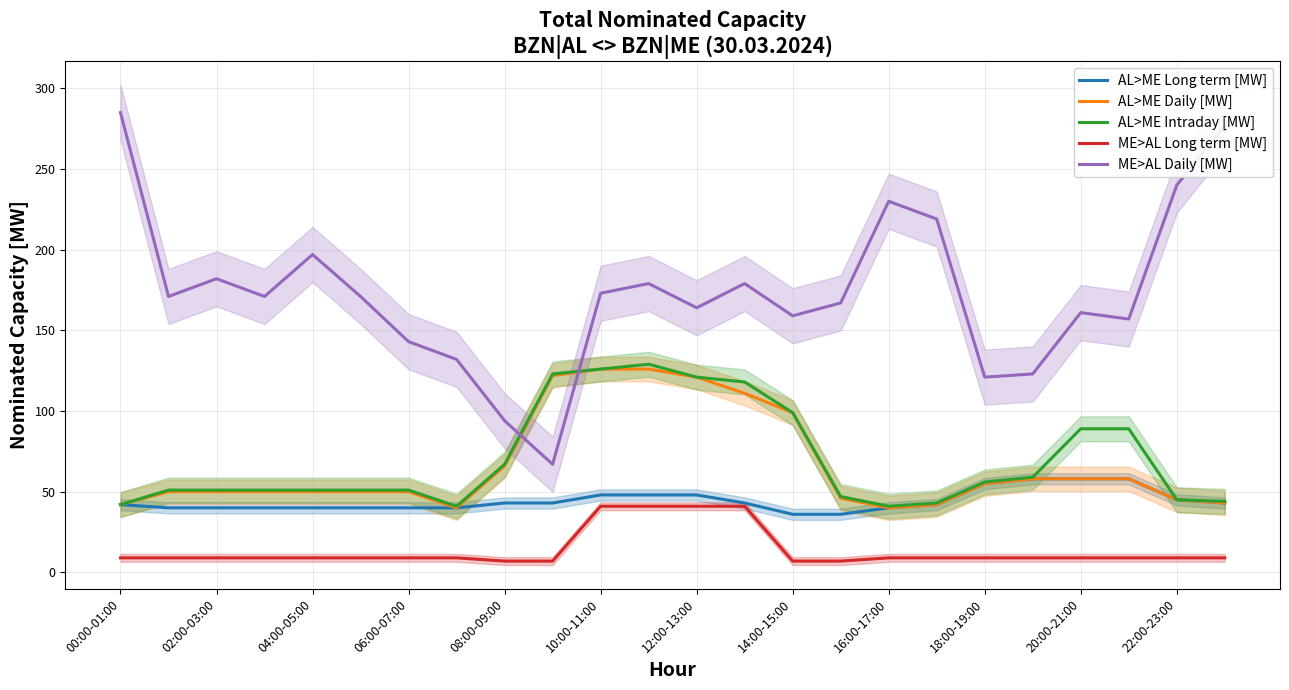

What is the highest value of the ME>AL Long term [MW] series?

41